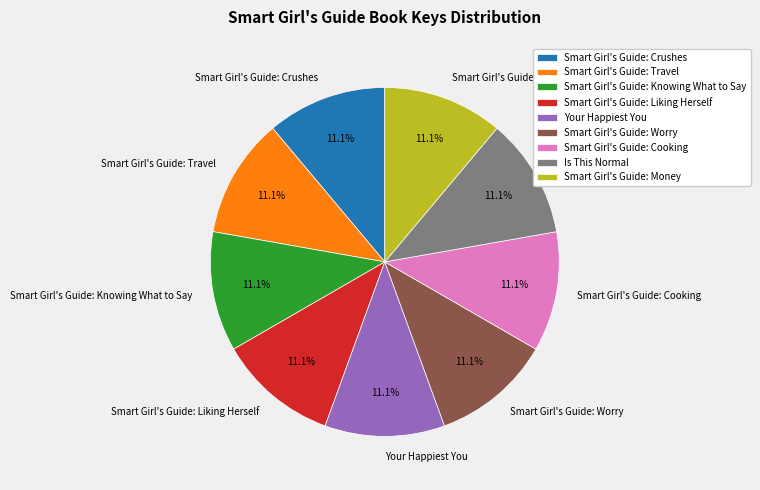

How many slices are in this pie chart?

9